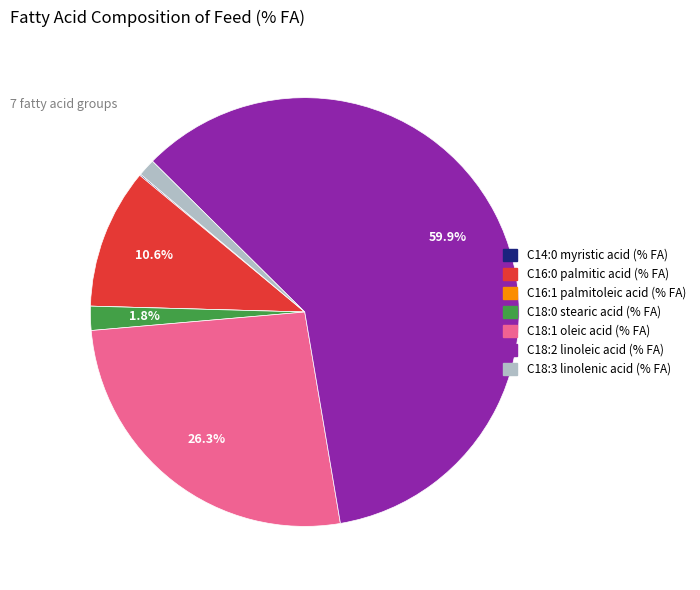

What percentage is NOT represented by C18:0 stearic acid (% FA)?

98.2%